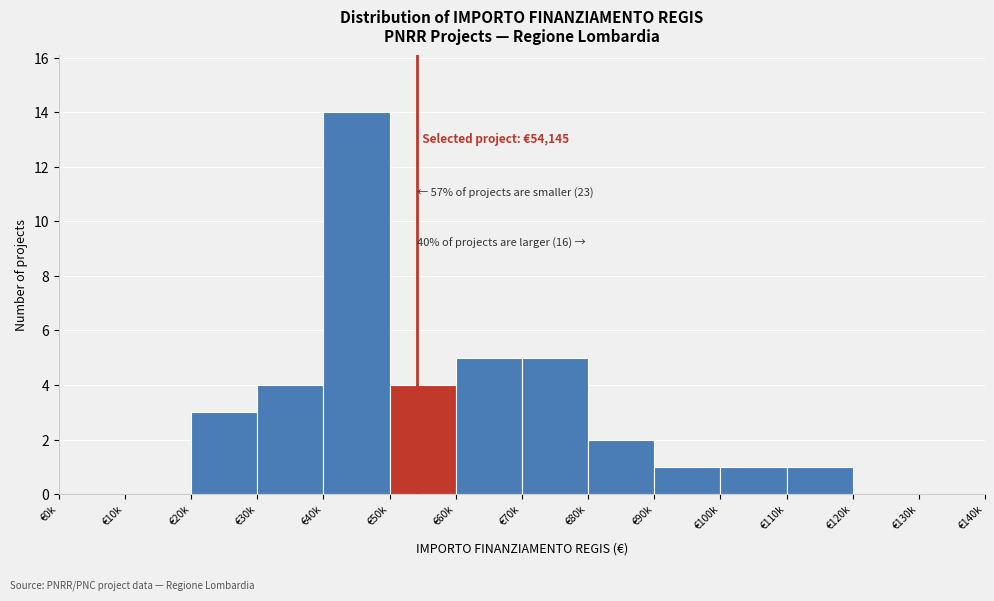

Reading left to right, transcribe all the data shown in this chart.

€0k=0	€10k=0	€20k=3	€30k=4	€40k=14	€50k=4	€60k=5	€70k=5	€80k=2	€90k=1	€100k=1	€110k=1	€120k=0	€130k=0